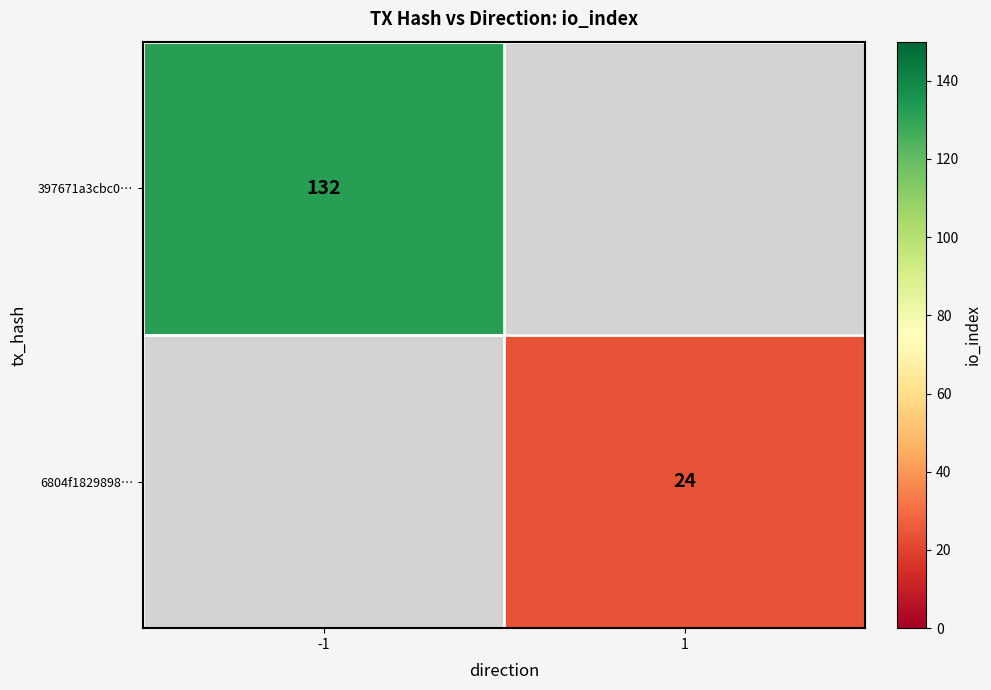

Count the number of categories in the chart.

2